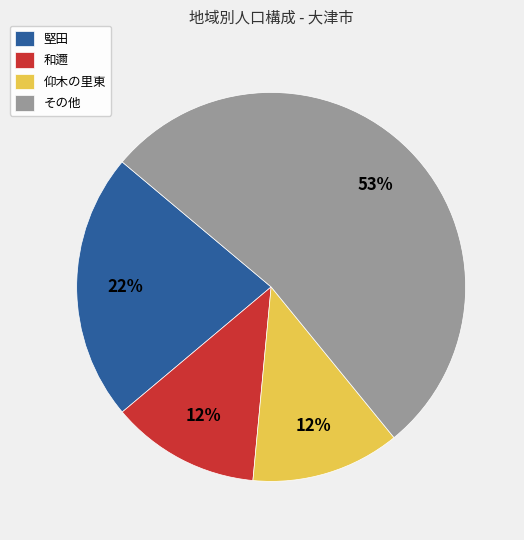

Between 仰木の里東 and 堅田, which is larger?

堅田